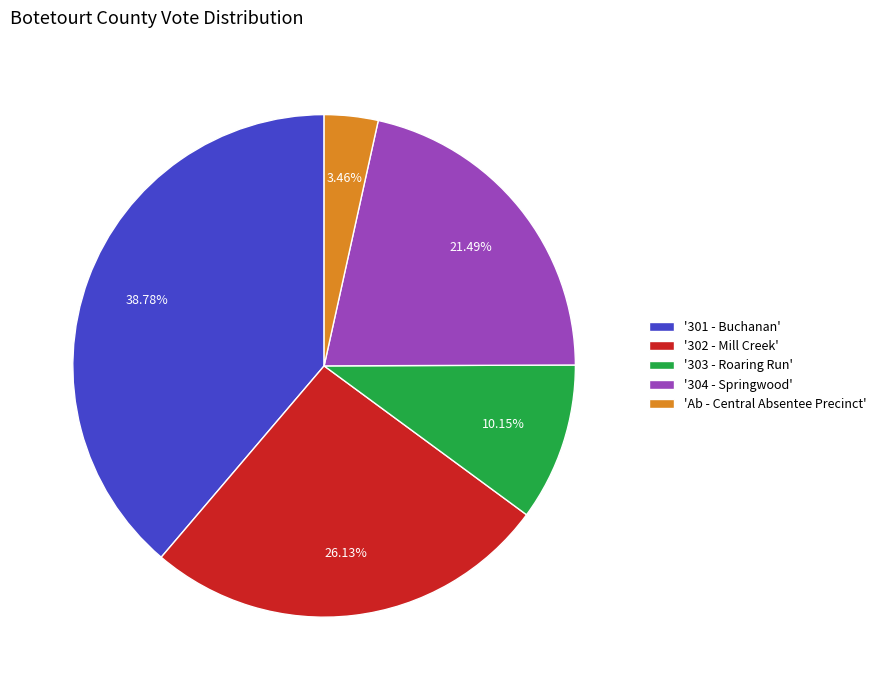

Rank the categories by value from lowest to highest.

'Ab - Central Absentee Precinct', '303 - Roaring Run', '304 - Springwood', '302 - Mill Creek', '301 - Buchanan'